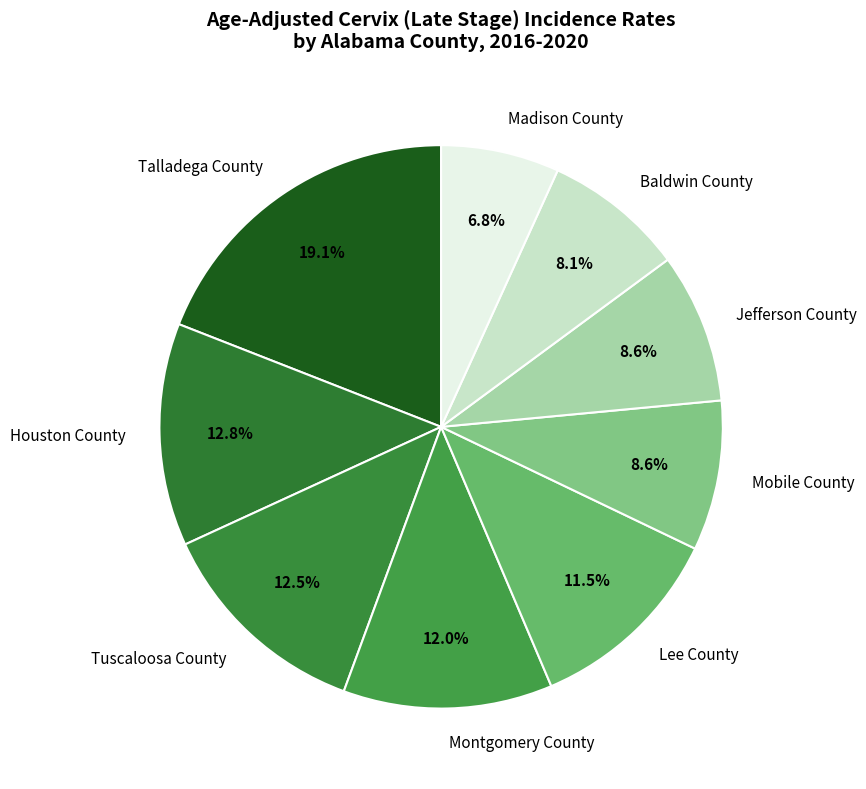

Which category has the smallest portion of the pie?

Madison County